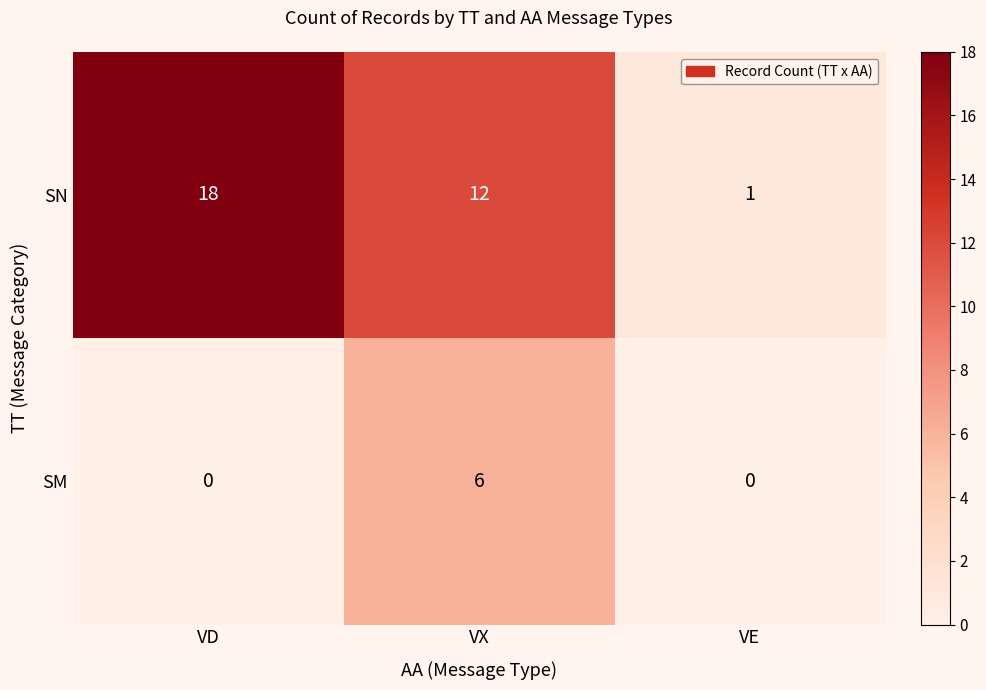

List the series in order of their overall mean, lowest first.

SM, SN